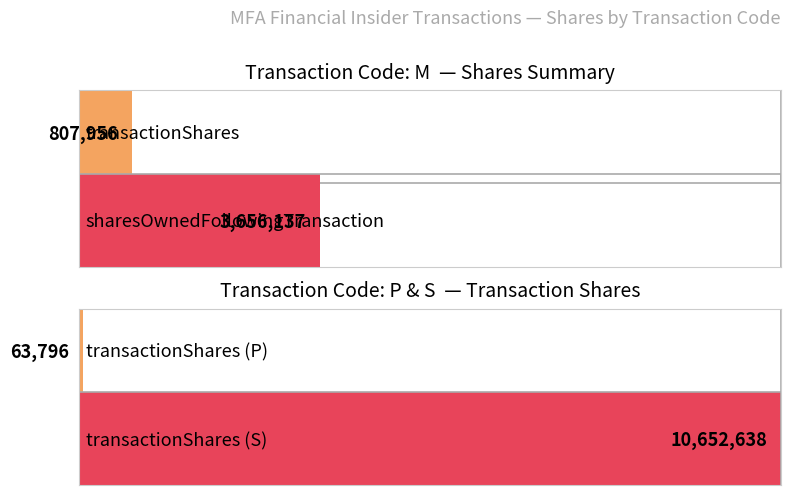

The sharesOwnedFollowingTransaction series shows 105755 at M. True or false?

False